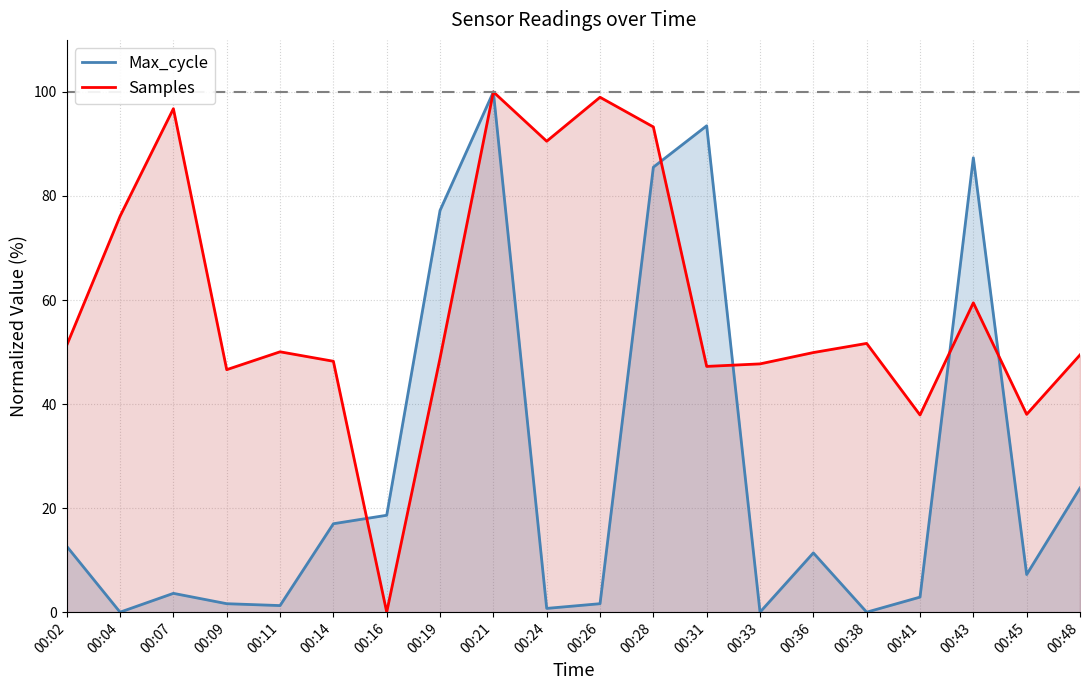

Reading right to left, list all the values displayed in this chart.

Max_cycle: 23.9	7.2	87.3	2.9	0.0	11.4	0.0	93.5	85.5	1.6	0.7	100.0	77.2	18.6	17.0	1.3	1.6	3.6	0.0	12.7
Samples: 49.4	38.0	59.5	37.9	51.7	49.9	47.7	47.2	93.3	99.0	90.5	100.0	48.8	0.0	48.2	50.0	46.6	96.8	76.1	51.3